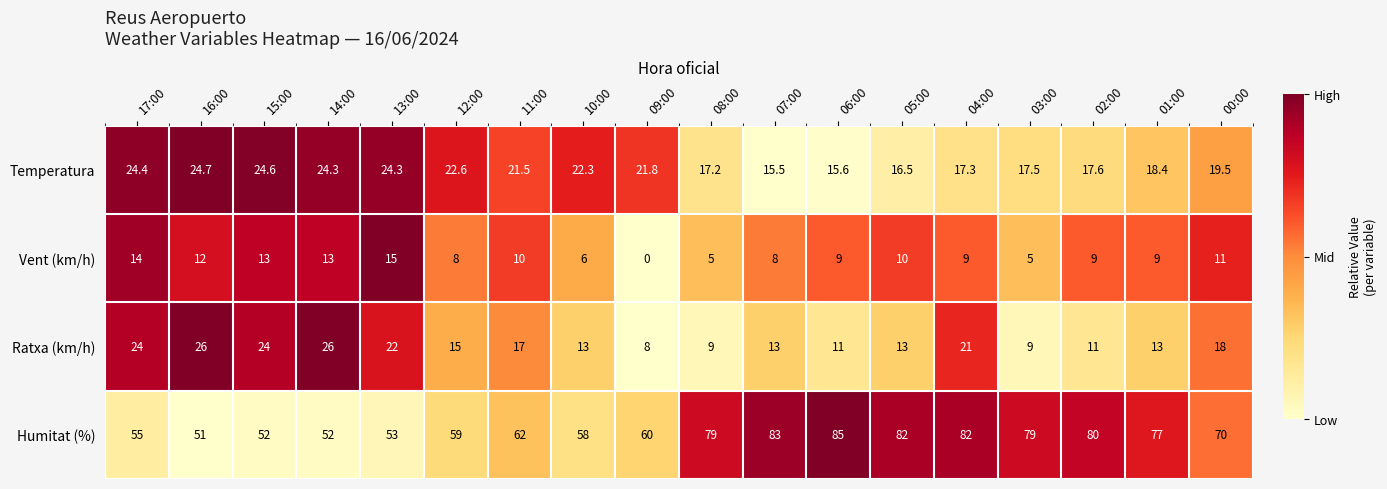

Count the number of categories in the chart.

18